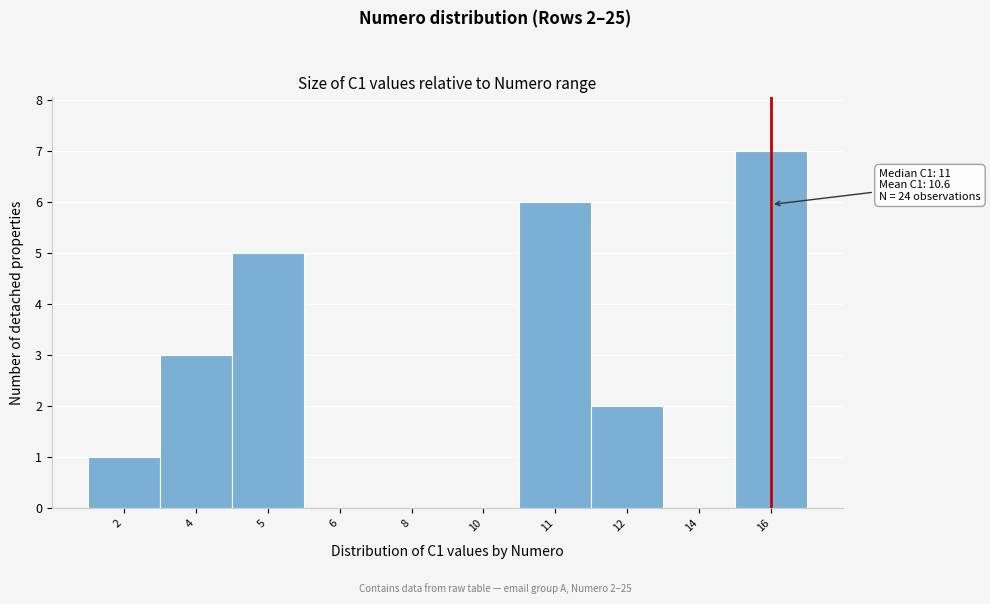

Reading right to left, transcribe all the data shown in this chart.

16=7	14=0	12=2	11=6	10=0	8=0	6=0	5=5	4=3	2=1